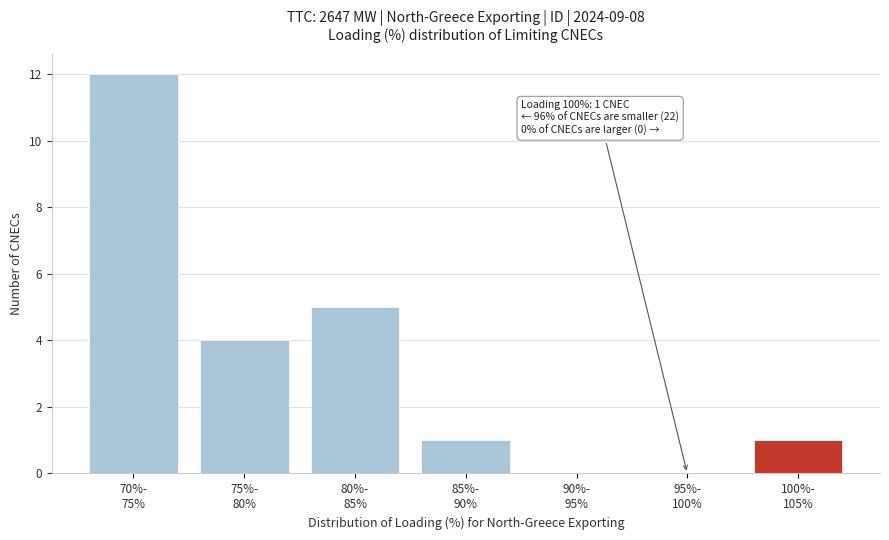

What is the sum of all values?

23